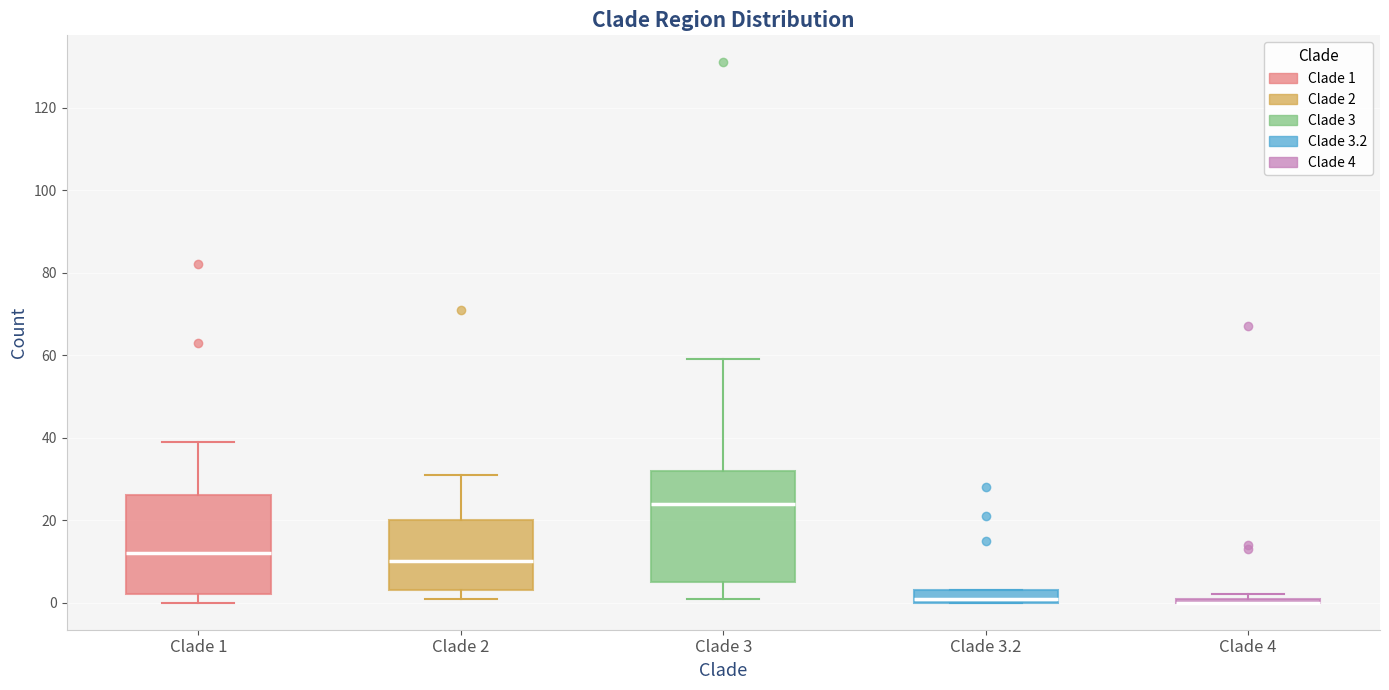

Comparing the boxes themselves (not the whiskers), which one is the tallest?

Clade 3